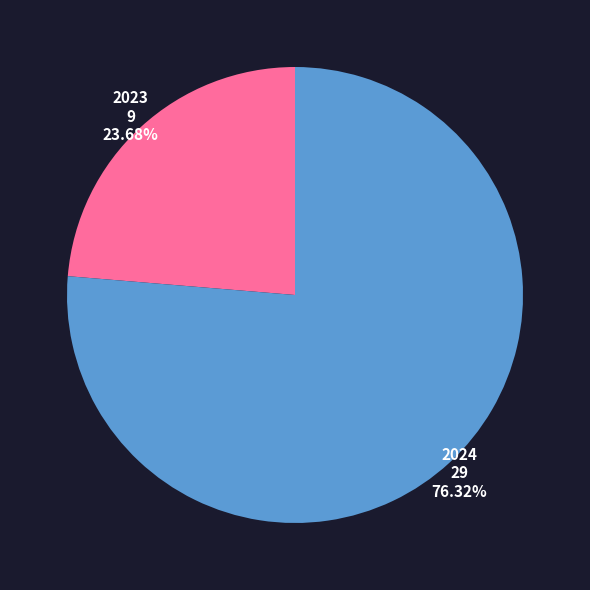

How many segments does this pie chart have?

2